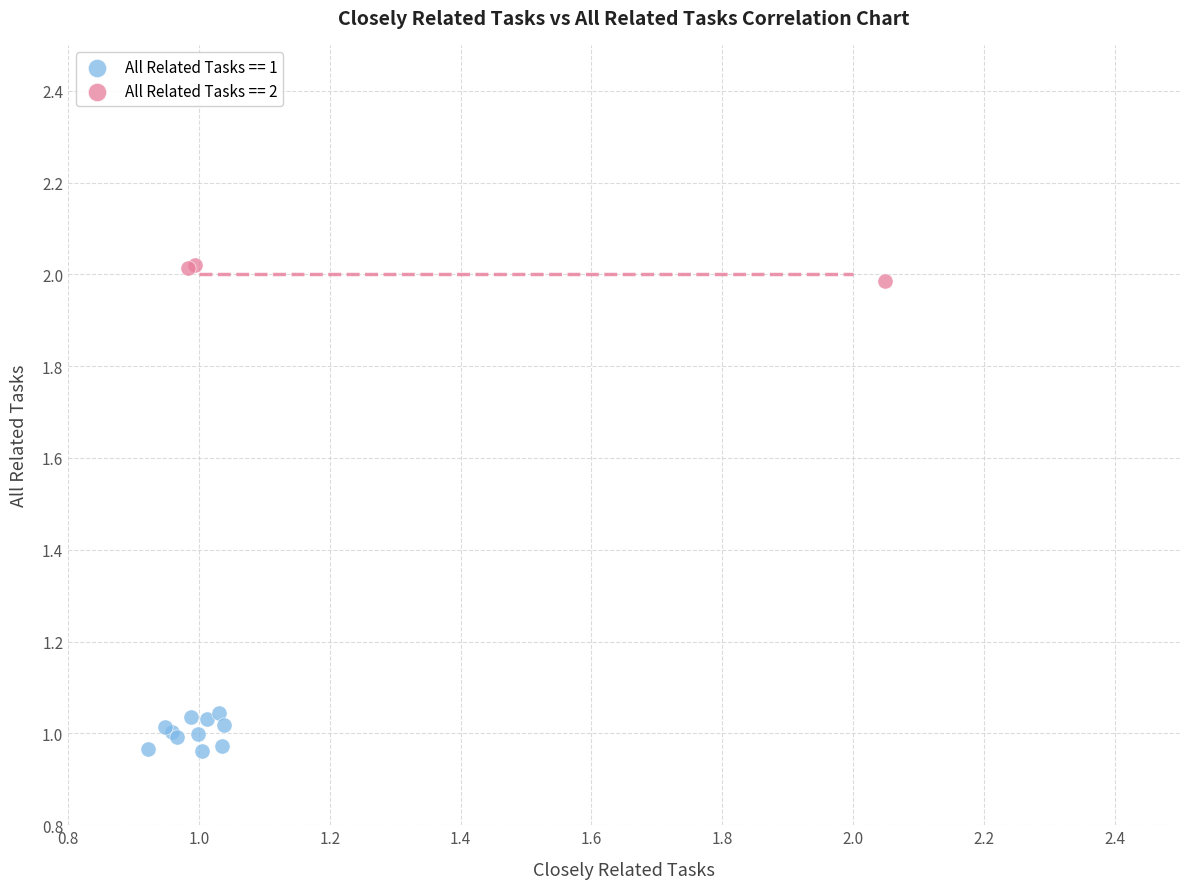

Which series reaches the maximum Y coordinate?

All Related Tasks == 2